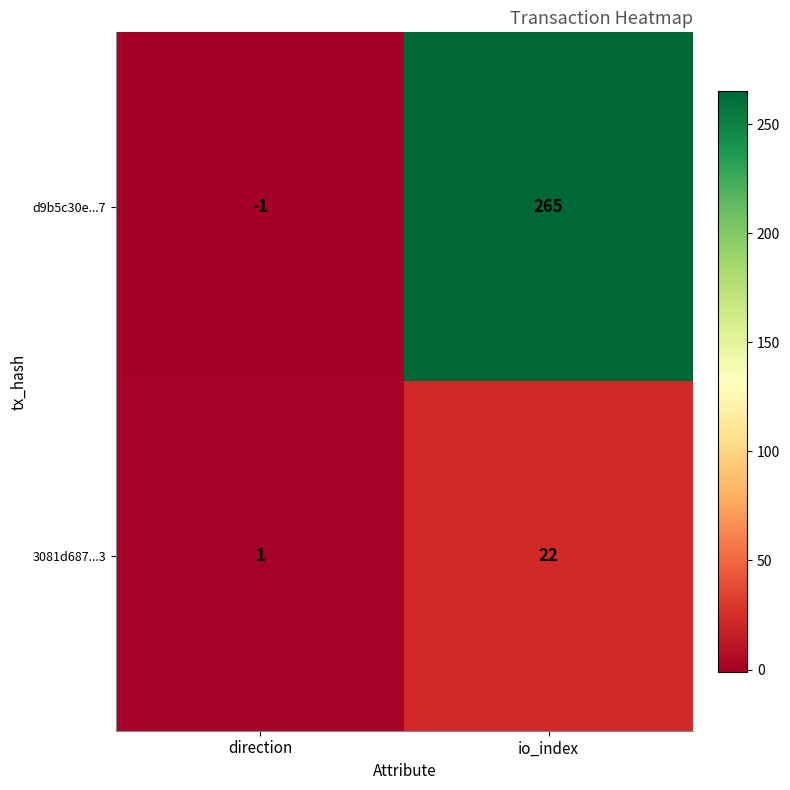

Is it true that 3081d687...3 equals 22 at io_index?

True